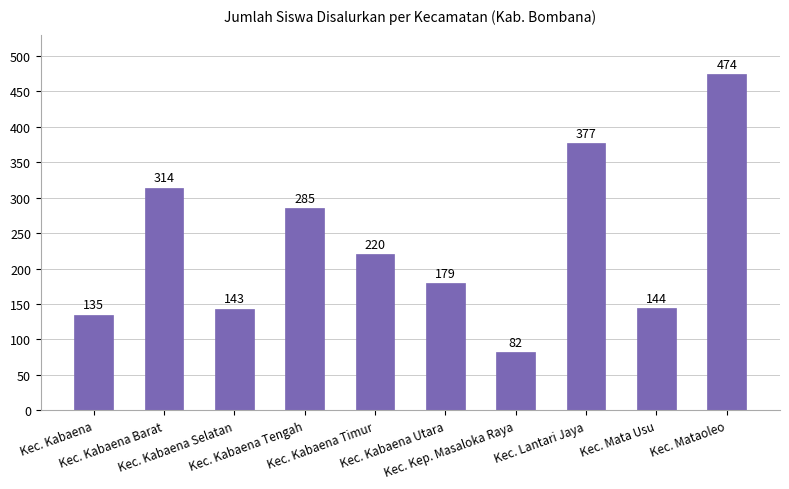

Rank the categories by value from lowest to highest.

Kec. Kep. Masaloka Raya, Kec. Kabaena, Kec. Kabaena Selatan, Kec. Mata Usu, Kec. Kabaena Utara, Kec. Kabaena Timur, Kec. Kabaena Tengah, Kec. Kabaena Barat, Kec. Lantari Jaya, Kec. Mataoleo